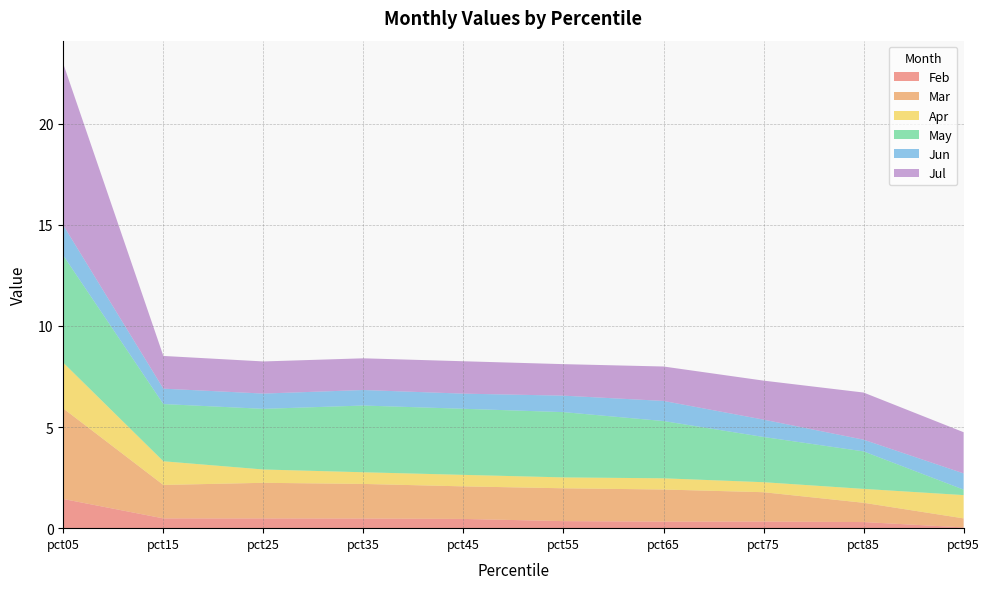

Reading left to right, transcribe all the data shown in this chart.

Feb: pct05=1.4	pct15=0.5	pct25=0.5	pct35=0.5	pct45=0.5	pct55=0.3	pct65=0.3	pct75=0.3	pct85=0.3	pct95=0.0
Mar: pct05=4.5	pct15=1.7	pct25=1.8	pct35=1.7	pct45=1.6	pct55=1.6	pct65=1.6	pct75=1.5	pct85=1.0	pct95=0.4
Apr: pct05=2.3	pct15=1.2	pct25=0.7	pct35=0.6	pct45=0.6	pct55=0.5	pct65=0.6	pct75=0.5	pct85=0.7	pct95=1.2
May: pct05=5.3	pct15=2.8	pct25=3.0	pct35=3.3	pct45=3.3	pct55=3.2	pct65=2.8	pct75=2.2	pct85=1.9	pct95=0.3
Jun: pct05=1.5	pct15=0.8	pct25=0.8	pct35=0.8	pct45=0.7	pct55=0.8	pct65=1.0	pct75=0.9	pct85=0.6	pct95=0.8
Jul: pct05=8.0	pct15=1.6	pct25=1.6	pct35=1.6	pct45=1.6	pct55=1.6	pct65=1.7	pct75=1.9	pct85=2.3	pct95=2.0